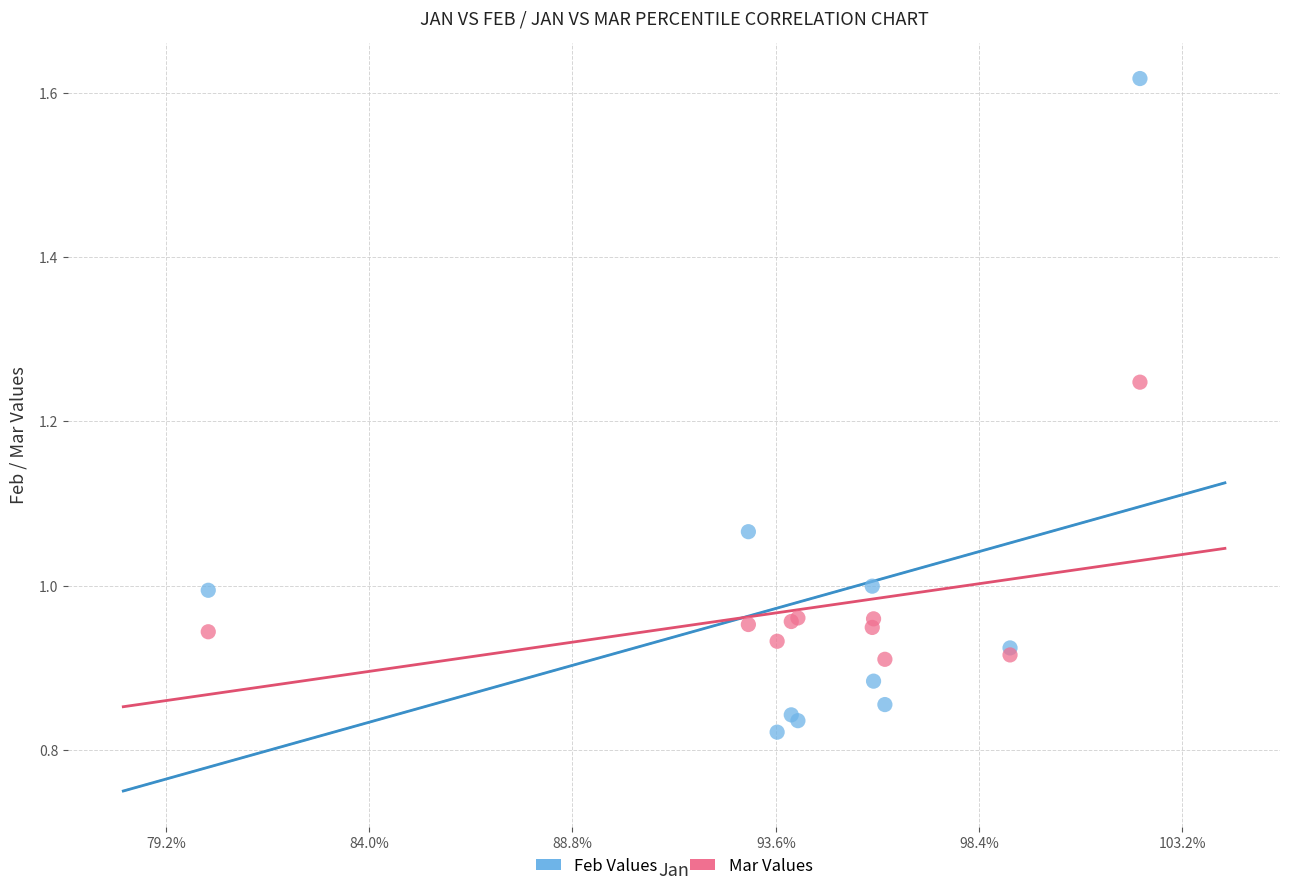

Which series has the largest Y range (max minus min)?

Feb Values